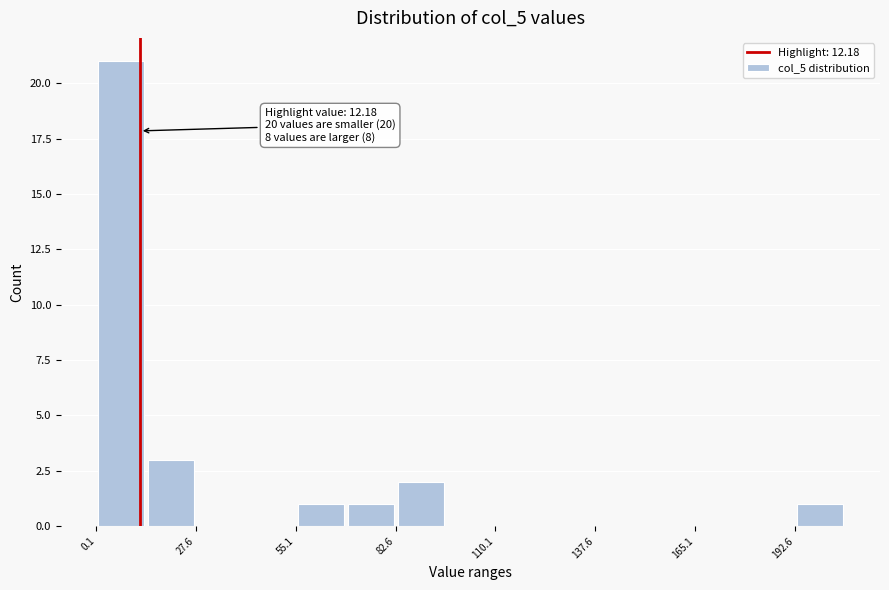

Read against the x-axis, roughly where is the centre of the tallest bar?

5